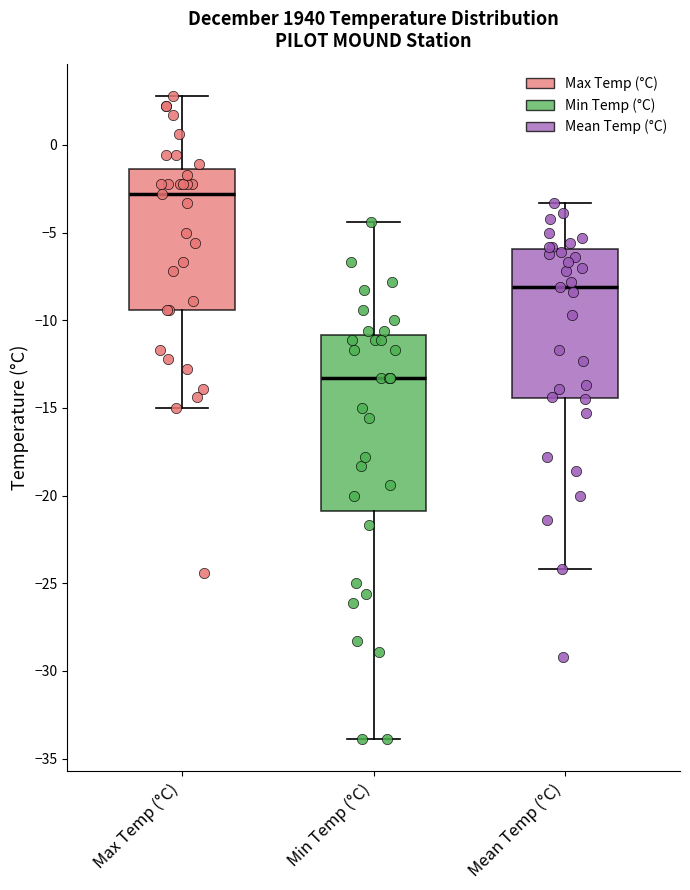

Which box is the tallest, from its lower edge to its upper edge?

Min Temp (°C)